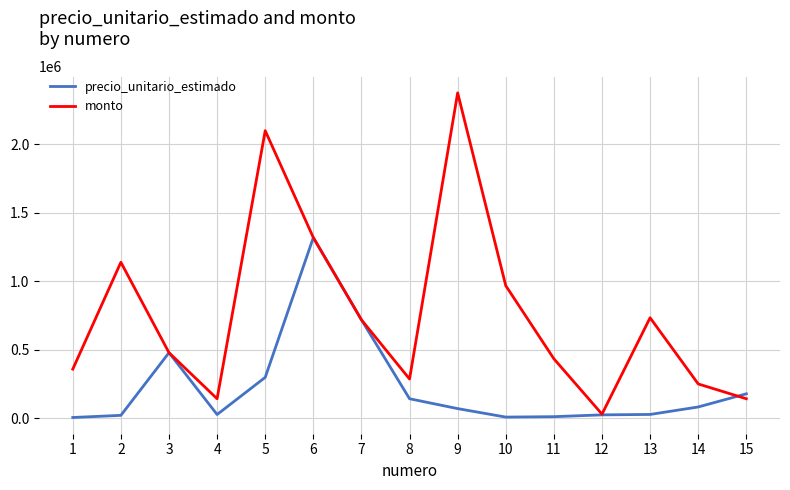

Does the chart have visible grid lines?

Yes